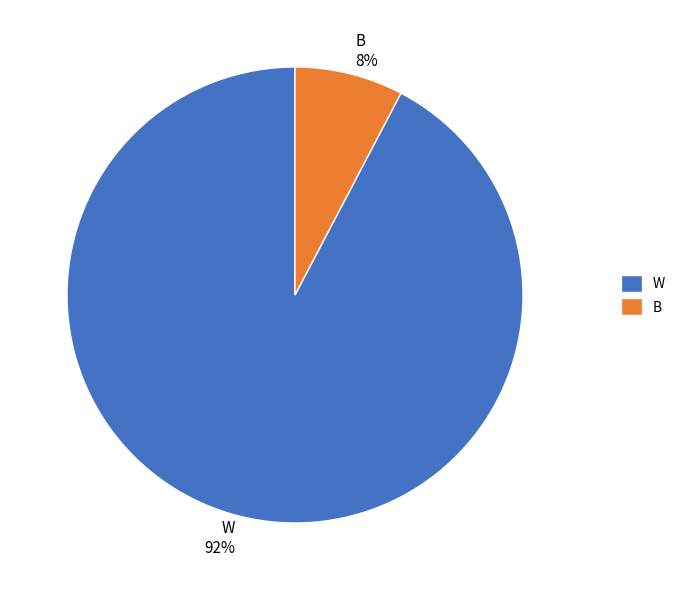

Rank the categories by value from lowest to highest.

B, W